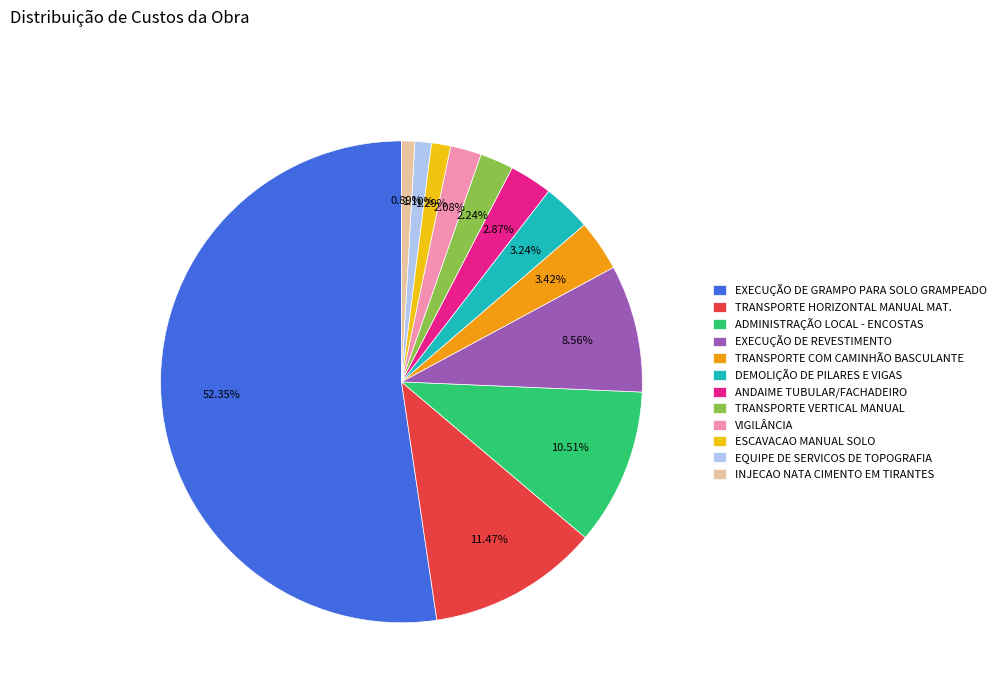

What percentage is the TRANSPORTE COM CAMINHÃO BASCULANTE slice, to the nearest percent?

3%